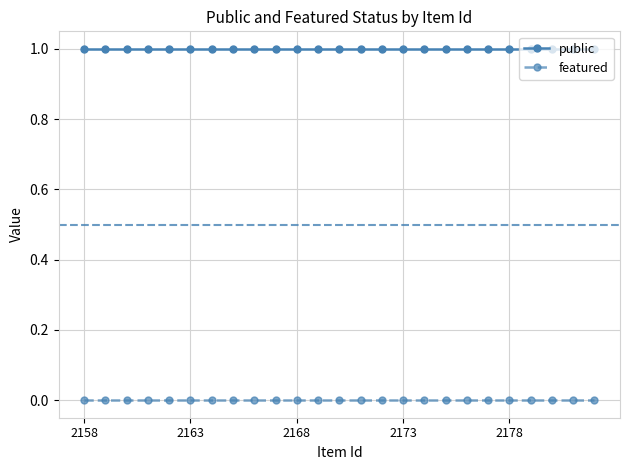

What is the minimum value for public?

1